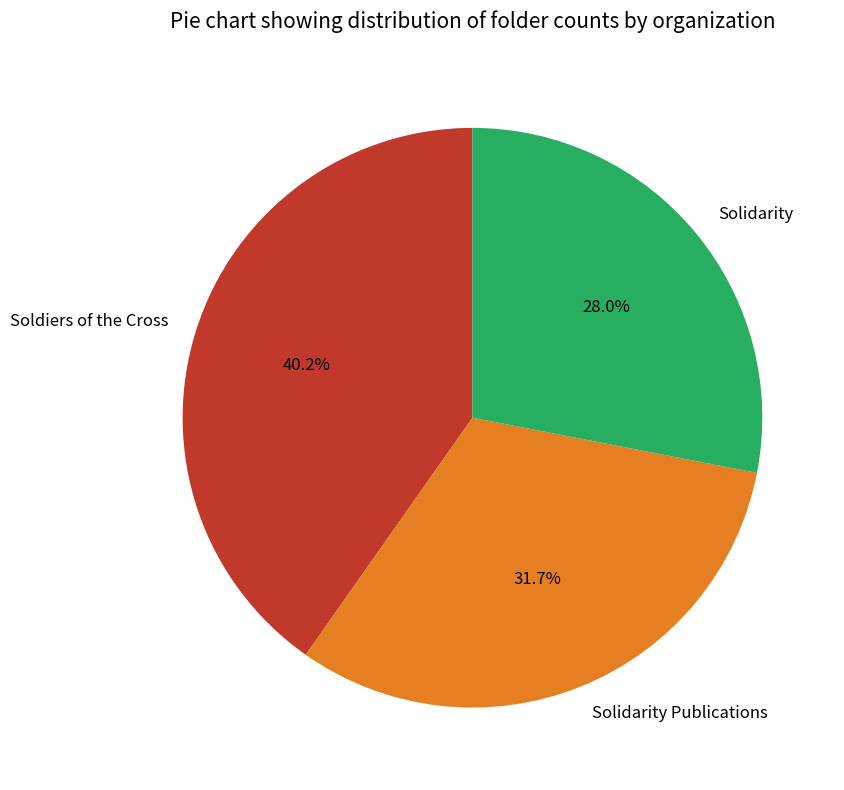

Rank the categories by value from highest to lowest.

Soldiers of the Cross, Solidarity Publications, Solidarity